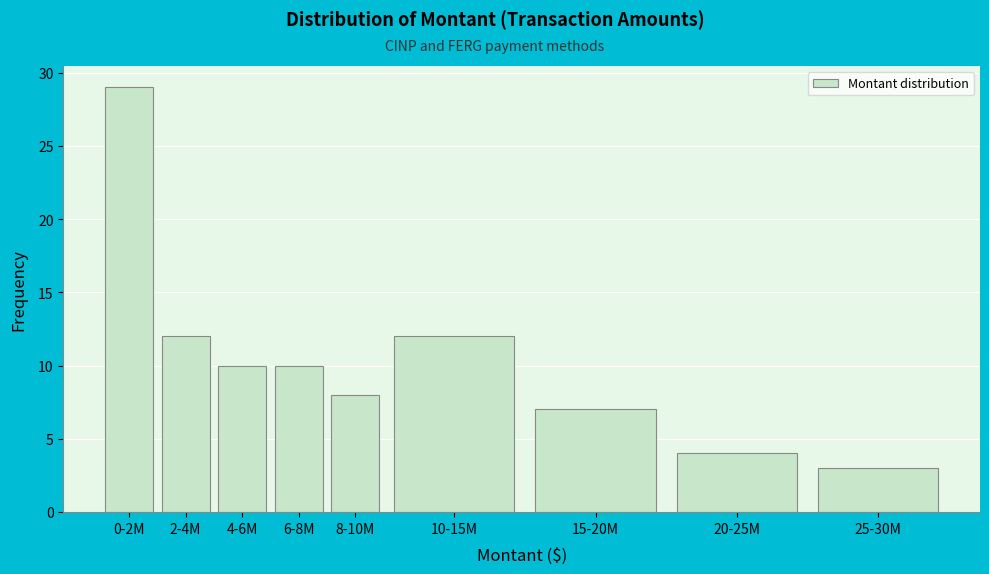

Reading left to right, list all the values displayed in this chart.

29	12	10	10	8	12	7	4	3